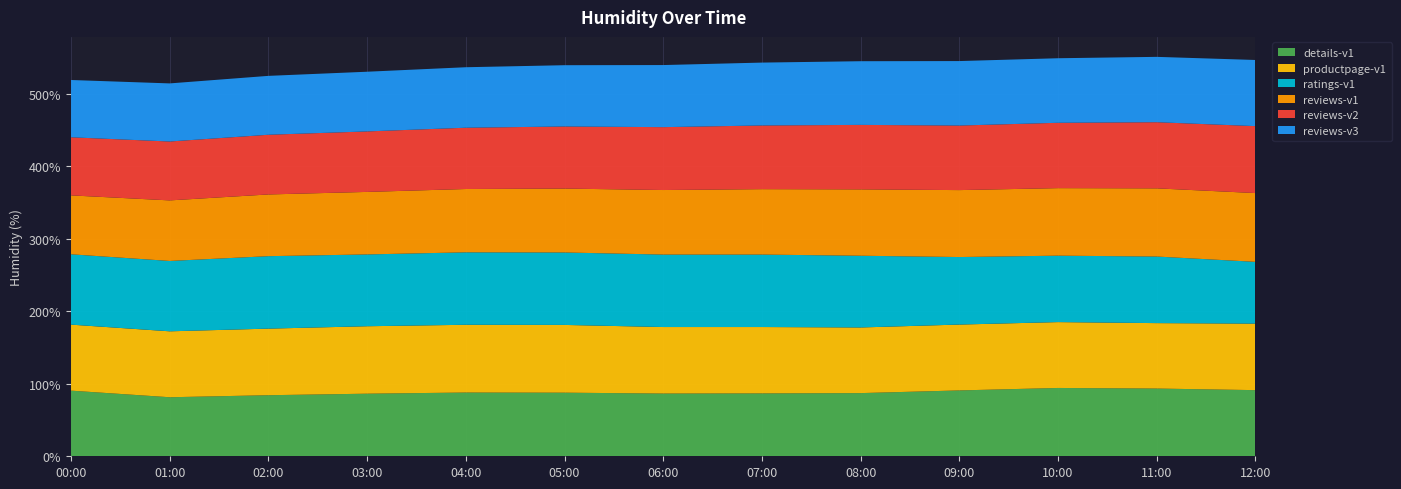

Reading left to right, what are all the values shown in this chart?

humidity_00: 90.5	81.4	84.2	86.3	87.9	87.7	86.5	86.7	87.1	90.8	94.2	93.4	91.2
humidity_01: 91.0	90.9	91.8	93.0	93.4	93.4	91.7	91.5	90.5	90.8	90.8	90.2	91.7
humidity_02: 97.0	97.0	99.9	99.0	99.9	99.9	99.9	99.9	98.9	93.1	91.6	91.8	85.2
humidity_03: 81.2	83.5	85.1	86.2	87.3	88.1	89.0	90.2	91.5	92.3	93.1	94.0	94.8
humidity_04: 80.1	81.2	82.3	83.4	84.5	85.6	86.7	87.8	88.9	89.0	90.1	91.2	92.3
humidity_05: 79.0	80.1	81.2	82.3	83.4	84.5	85.6	86.7	87.8	88.9	89.0	90.1	91.2